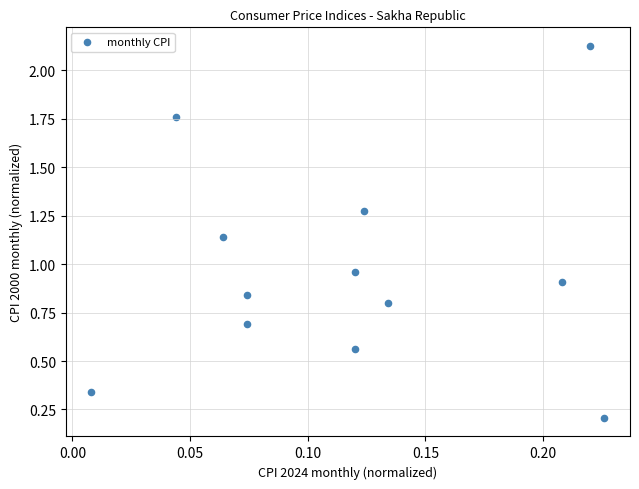

What is the range of Y values (max minus min)?

1.9